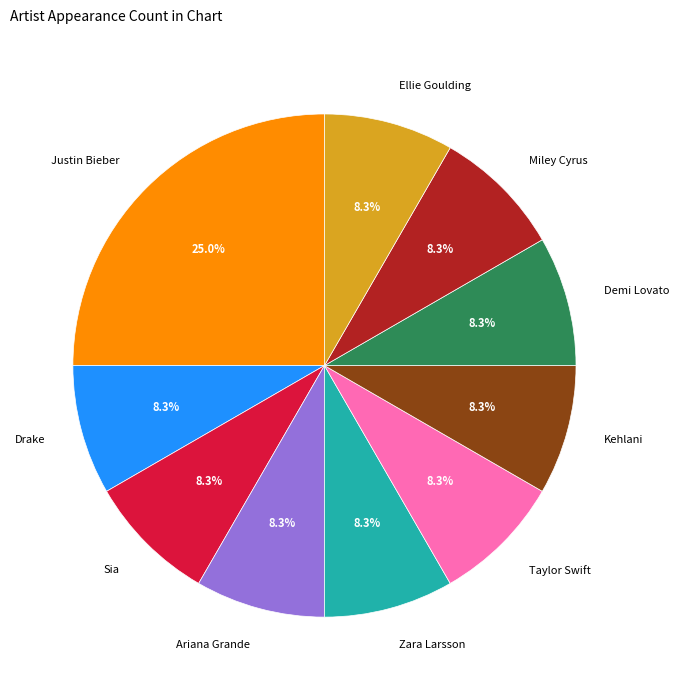

Is there any slice that represents more than half of the pie?

No